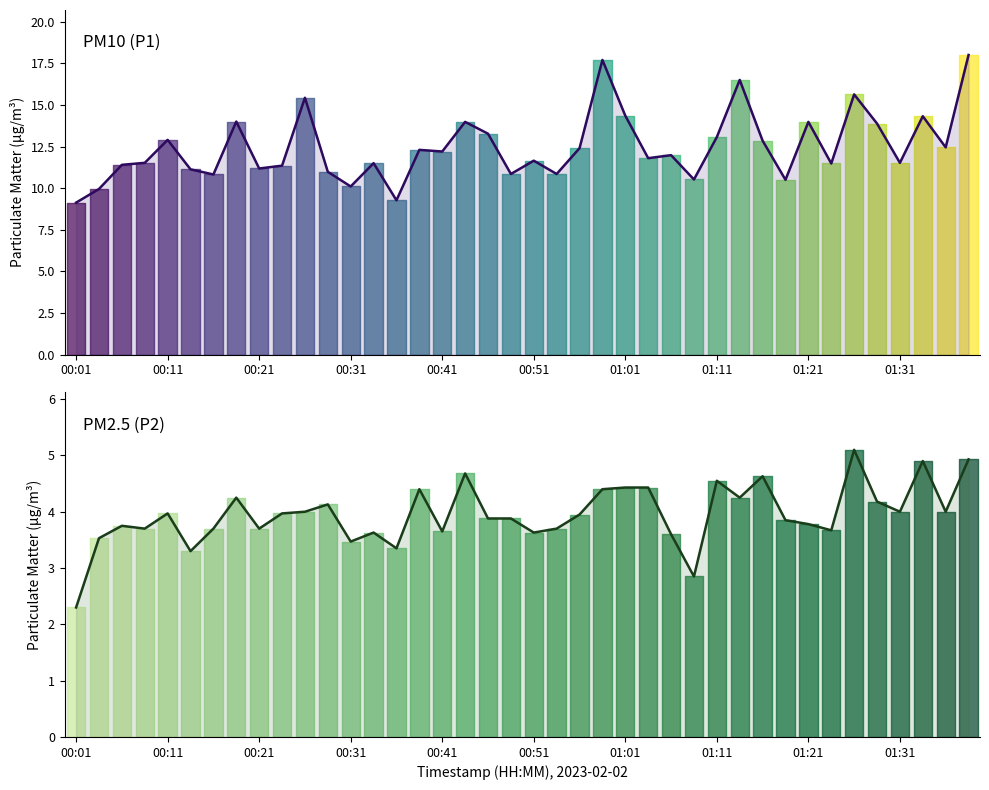

List the labels in order of P1 value, largest first.

39, 23, 29, 34, 10, 24, 37, 01:11, 17, 32, 35, 18, 28, 00:41, 30, 38, 22, 15, 16, 26, 25, 20, 00:31, 36, 13, 33, 00:21, 01:31, 01:21, 00:51, 11, 19, 21, 01:01, 27, 31, 12, 00:11, 14, 00:01